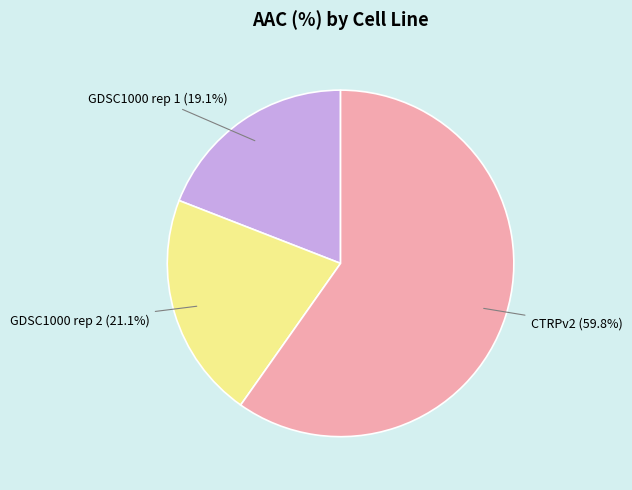

Combined, what portion of the pie is CTRPv2 and GDSC1000 rep 2?

80.9%